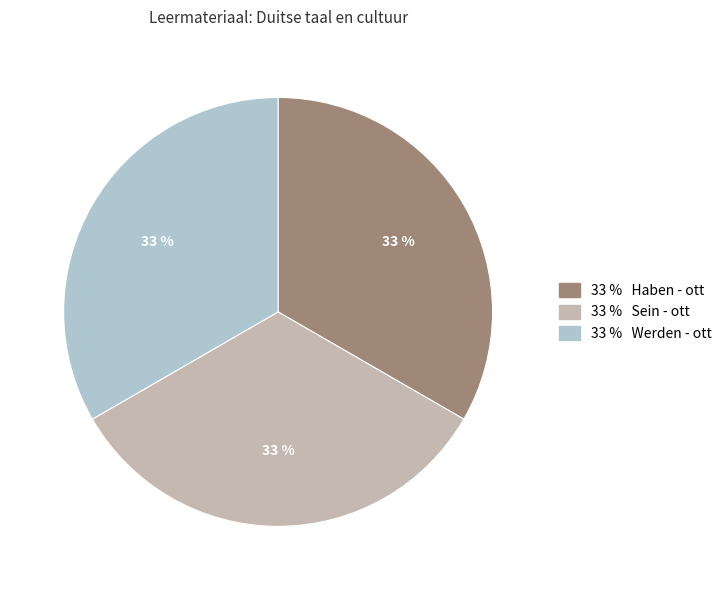

Is there any slice that represents more than half of the pie?

No